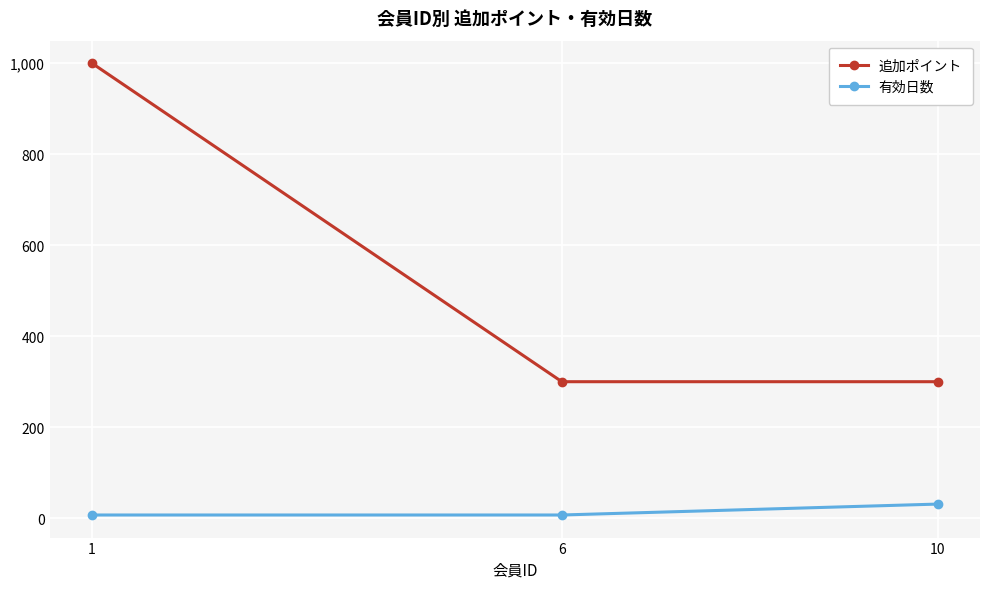

What is the value of the 有効日数 point at the 2nd from the left?

7